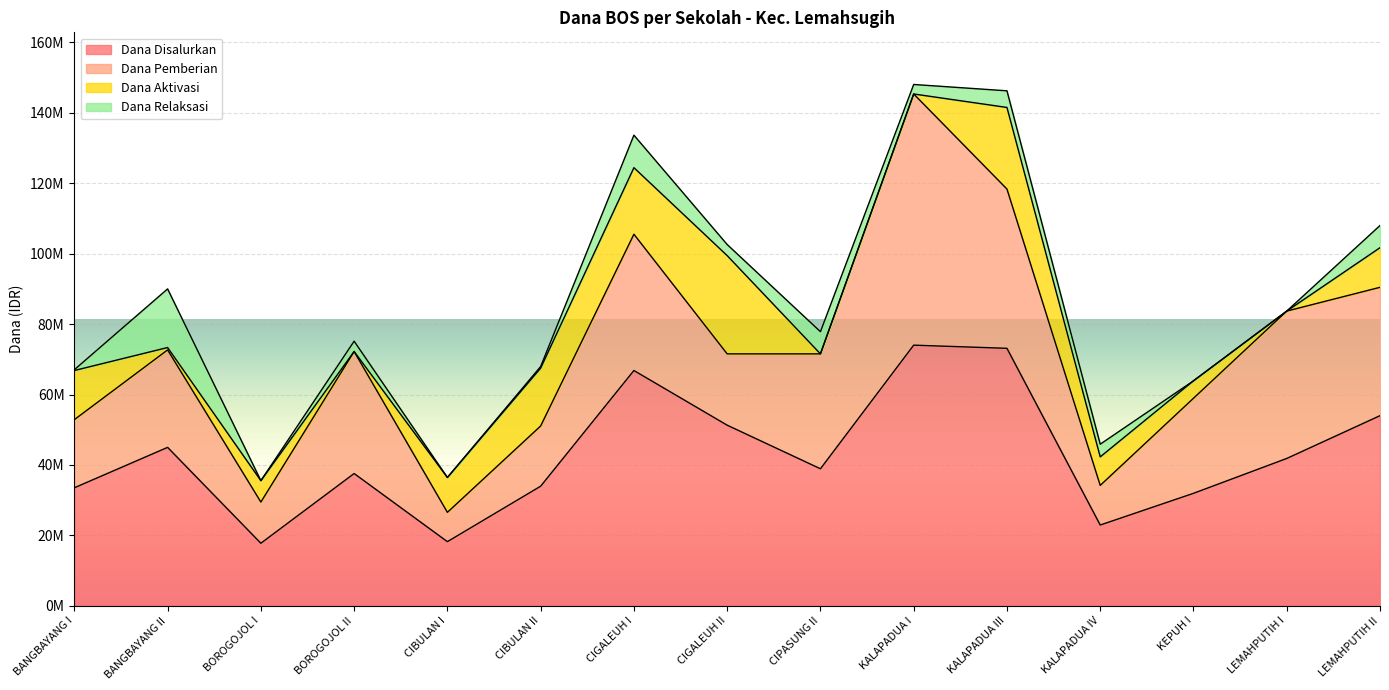

The value of Dana Pemberian at LEMAHPUTIH II is 36450000. True or false?

True